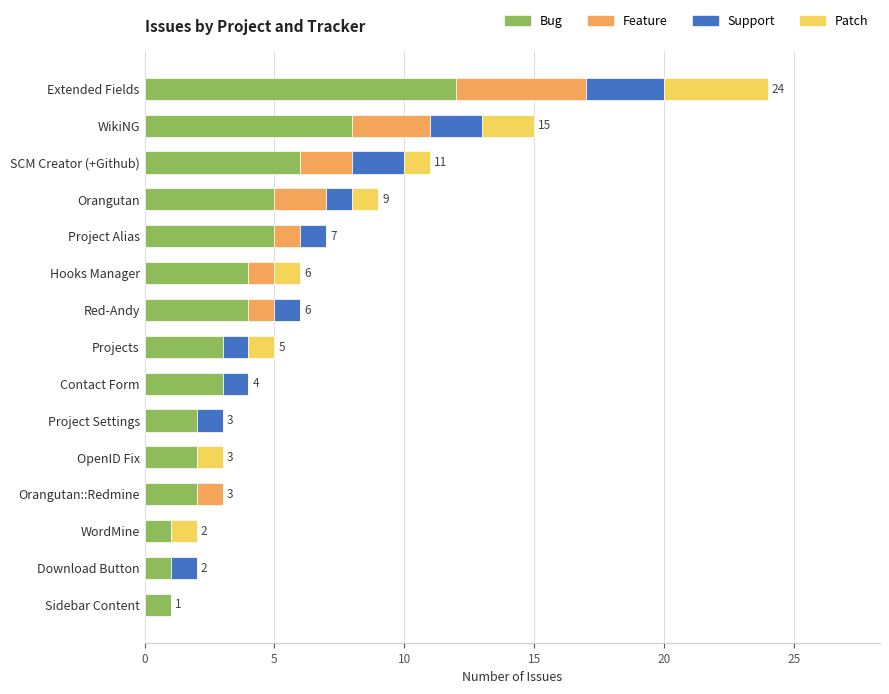

What is the total value across all series at Project Alias?

7